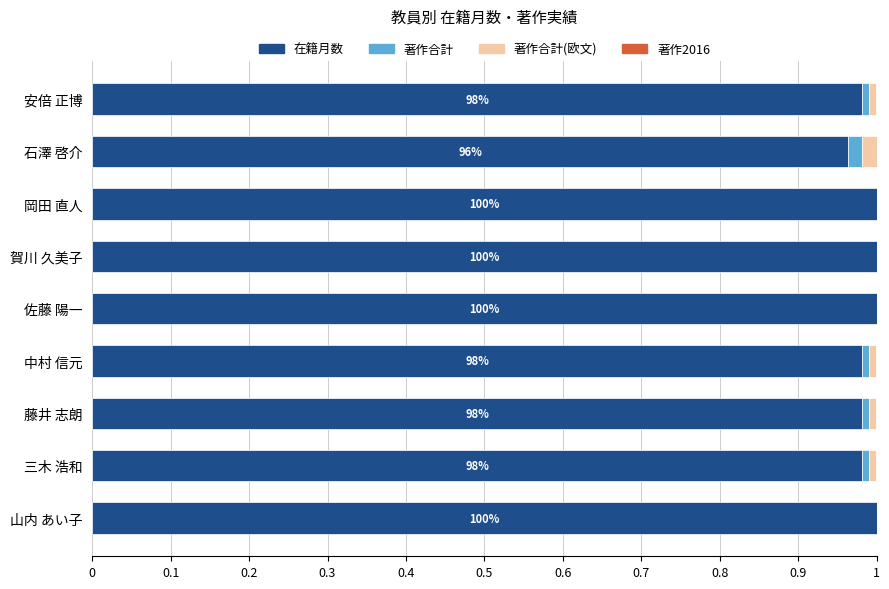

True or false: 在籍月数 has a value of 1.0 at 藤井 志朗.

True